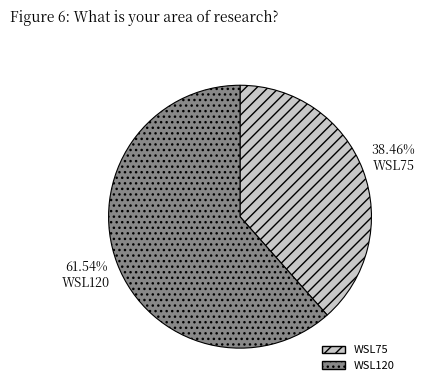

Is it true that WSL75 is 38% of the pie?

True